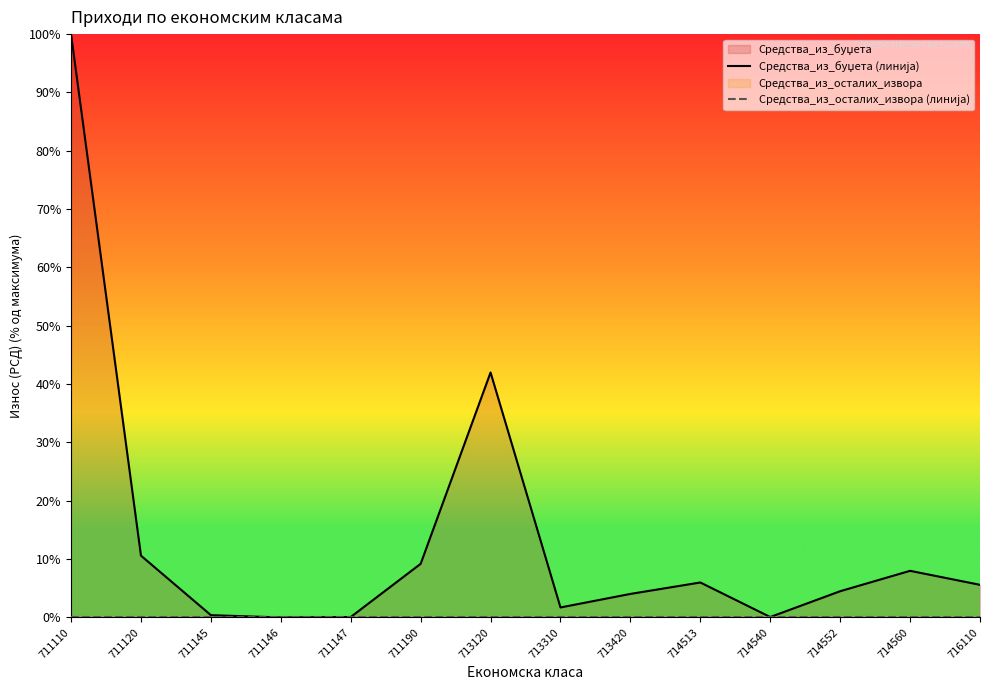

Count the number of data series in this chart.

2